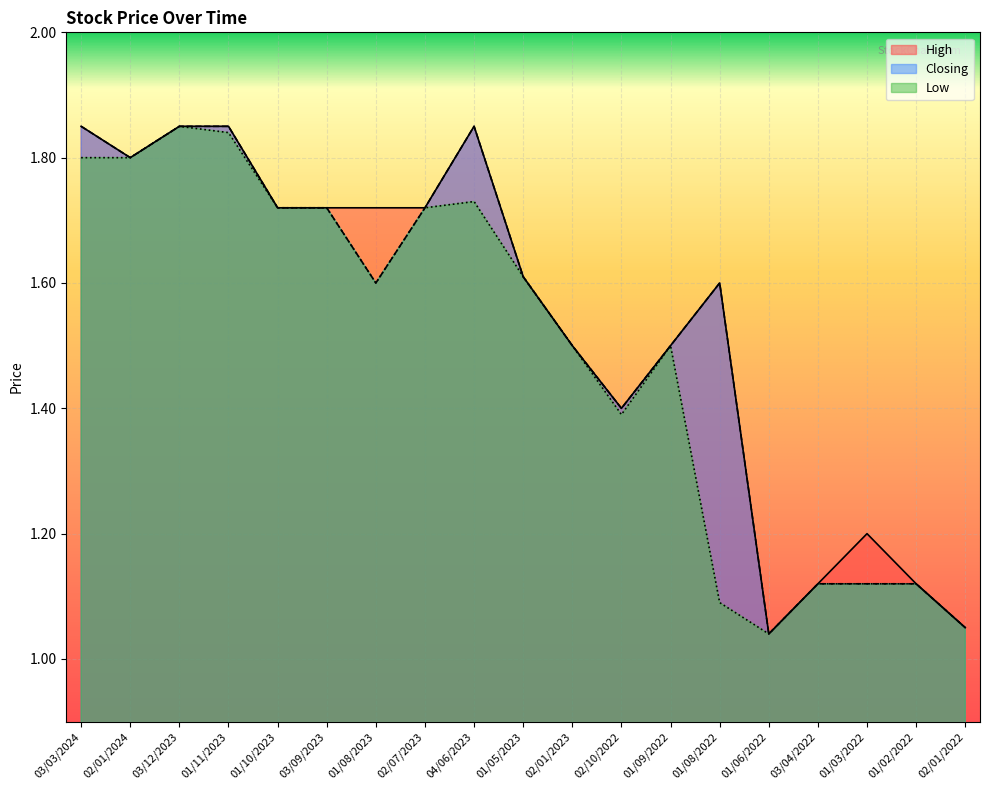

How many lines are shown in the chart?

3